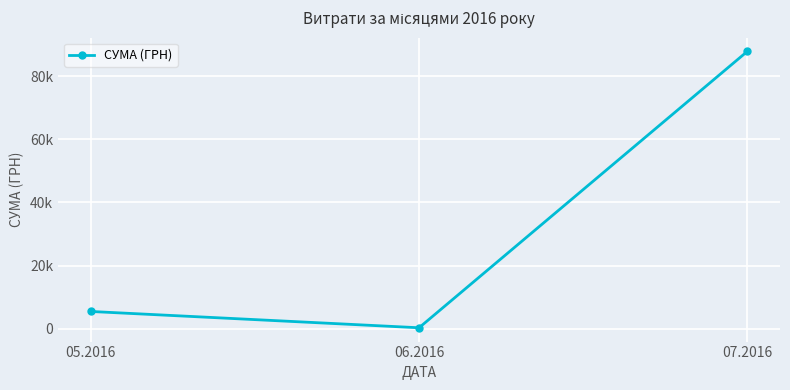

Rank the categories by value from highest to lowest.

07.2016, 05.2016, 06.2016